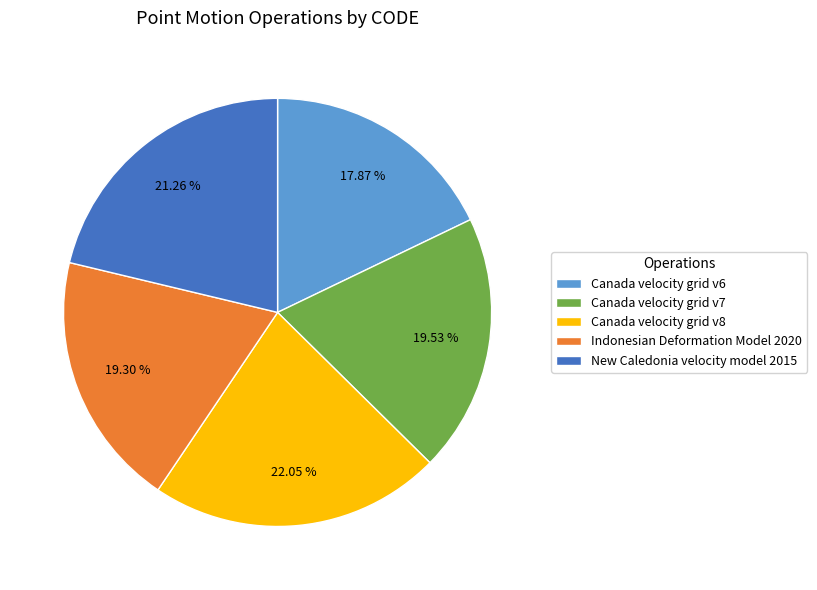

Is Indonesian Deformation Model 2020 the majority of the pie?

No